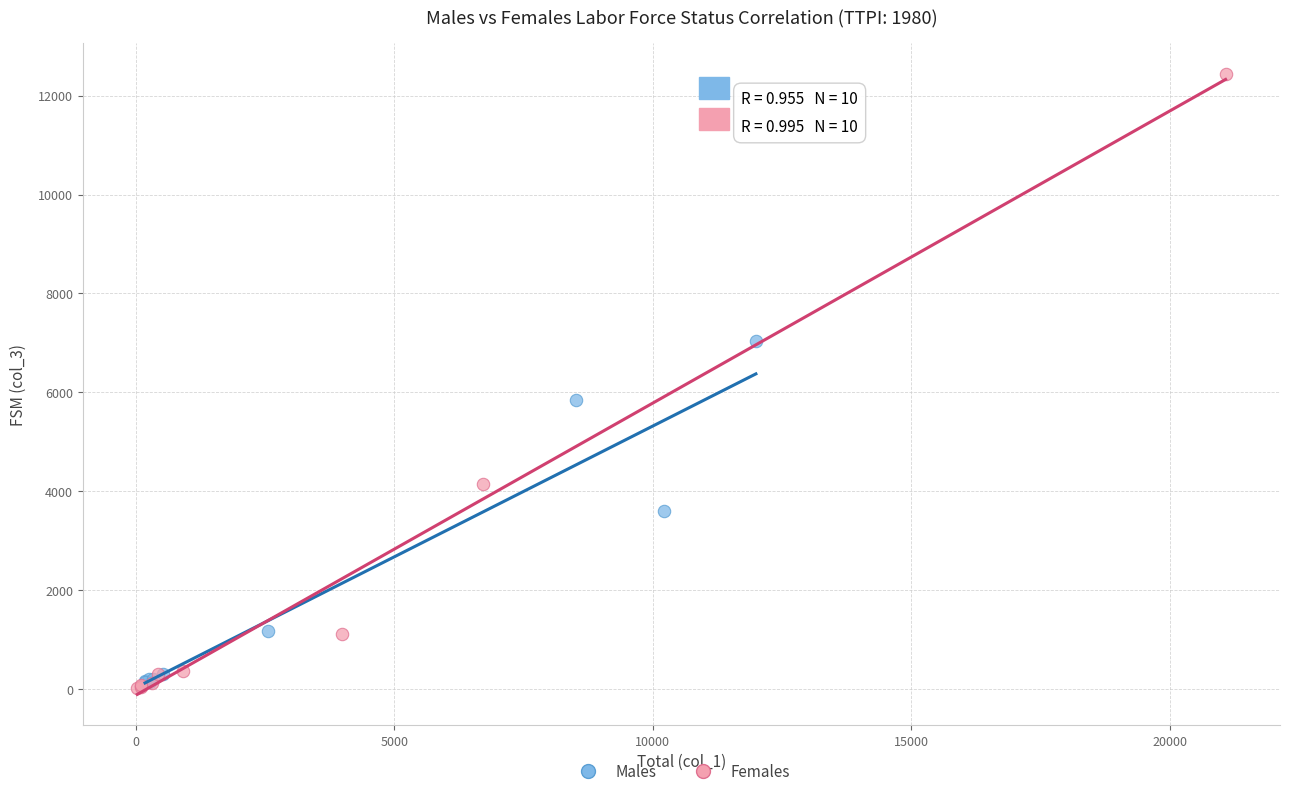

Which series has the largest Y range (max minus min)?

Females